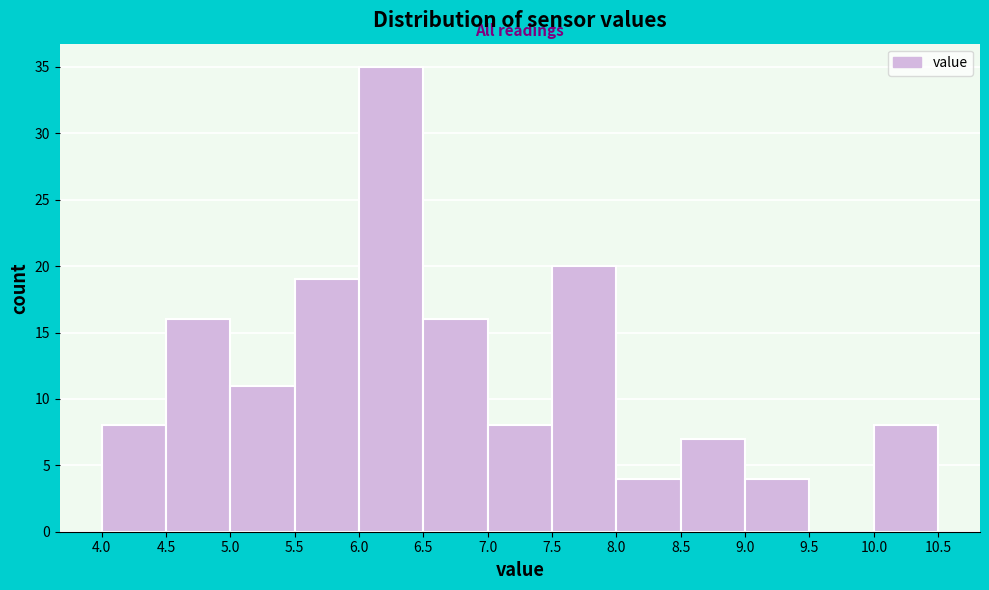

How tall is the bar that spans 8.5 to 9.0 on the x-axis? The values are not printed on the chart, so give them approximately, as read against the axis.

7